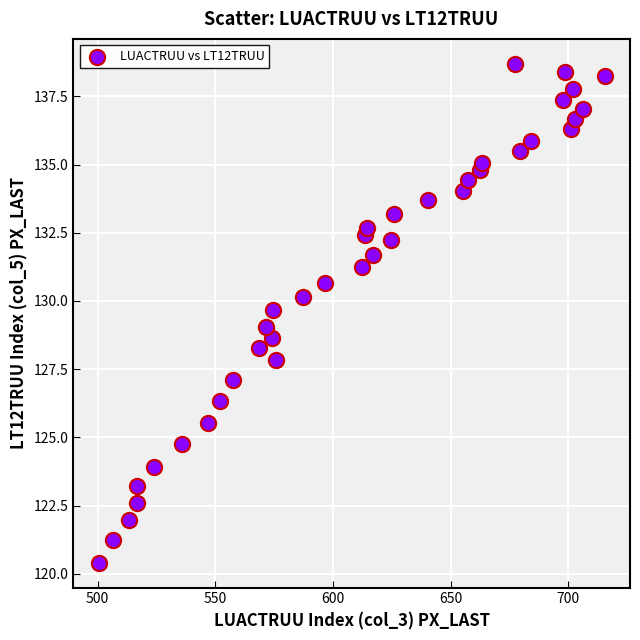

What is the range of X values (max minus min)?

215.1